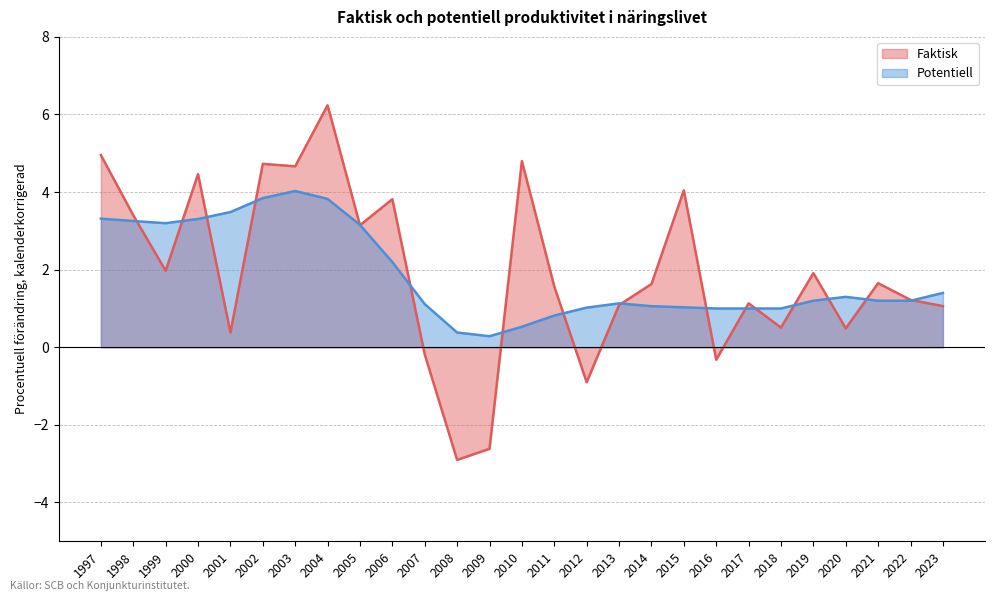

Reading left to right, transcribe all the data shown in this chart.

Faktisk: 5.0	3.4	2.0	4.5	0.4	4.7	4.7	6.2	3.1	3.8	-0.2	-2.9	-2.6	4.8	1.6	-0.9	1.1	1.6	4.0	-0.3	1.1	0.5	1.9	0.5	1.7	1.2	1.1
Potentiell: 3.3	3.3	3.2	3.3	3.5	3.8	4.0	3.8	3.2	2.2	1.1	0.4	0.3	0.5	0.8	1.0	1.1	1.1	1.0	1.0	1.0	1.0	1.2	1.3	1.2	1.2	1.4